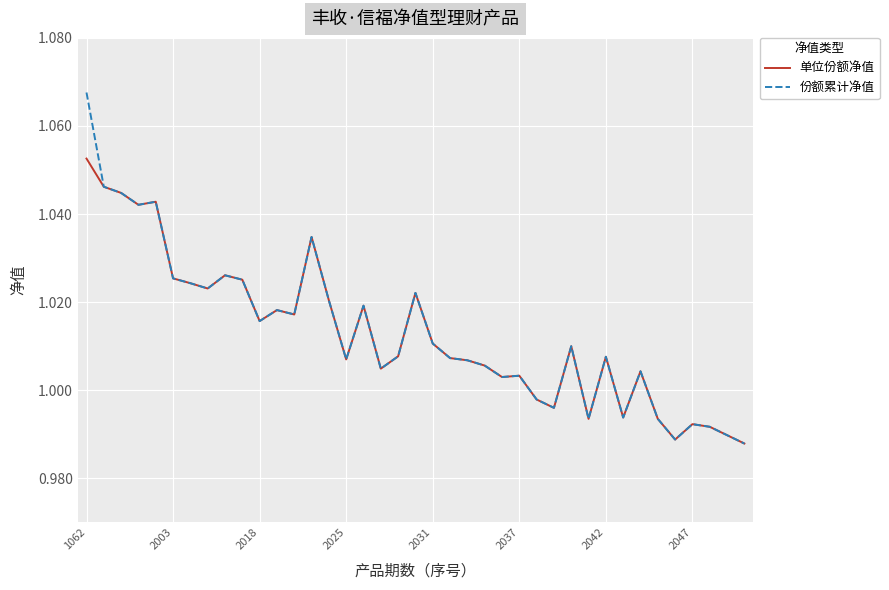

In 份额累计净值, how many points are lower than both neighbors (excluding endpoints)?

11